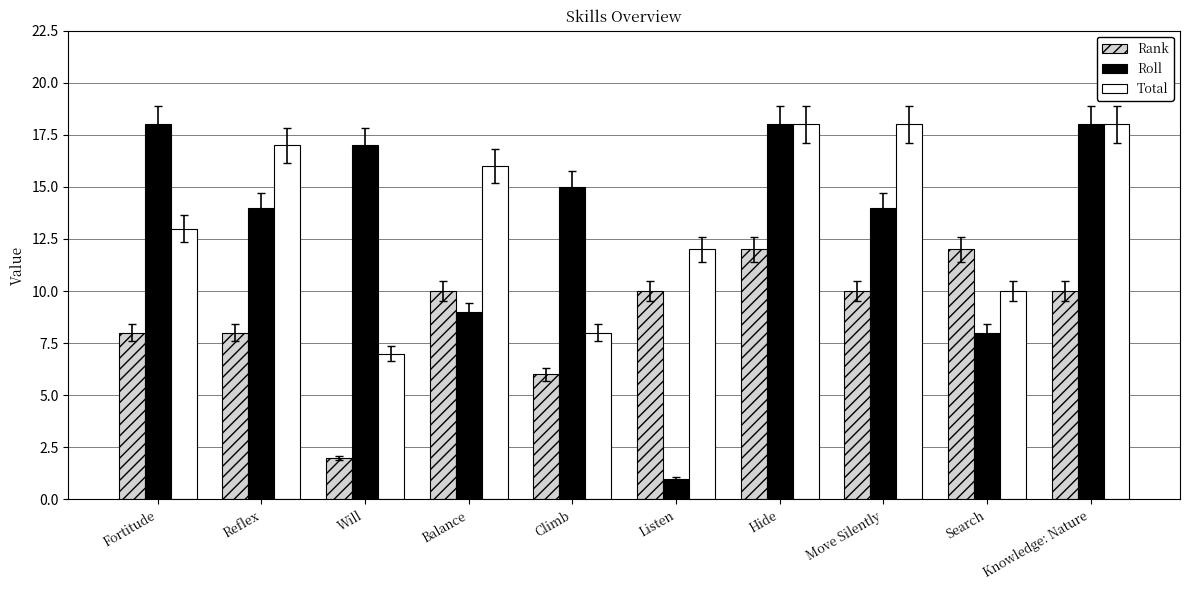

At Listen, list the series in order from largest to smallest.

Total, Rank, Roll